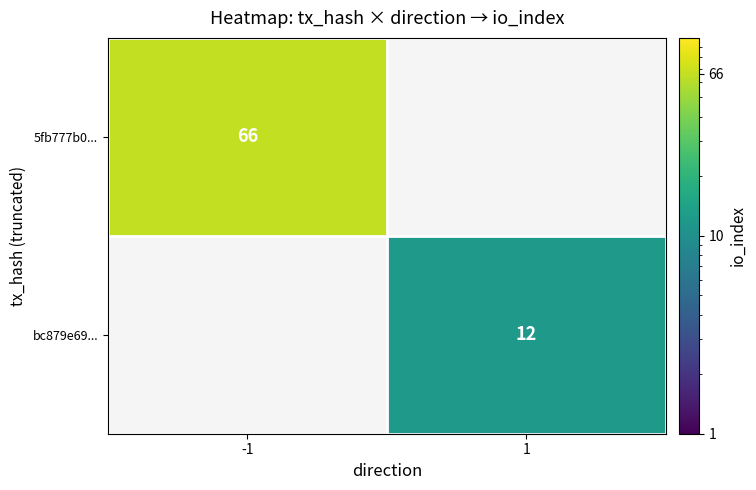

Is it true that bc879e69... equals 5 at 1?

False